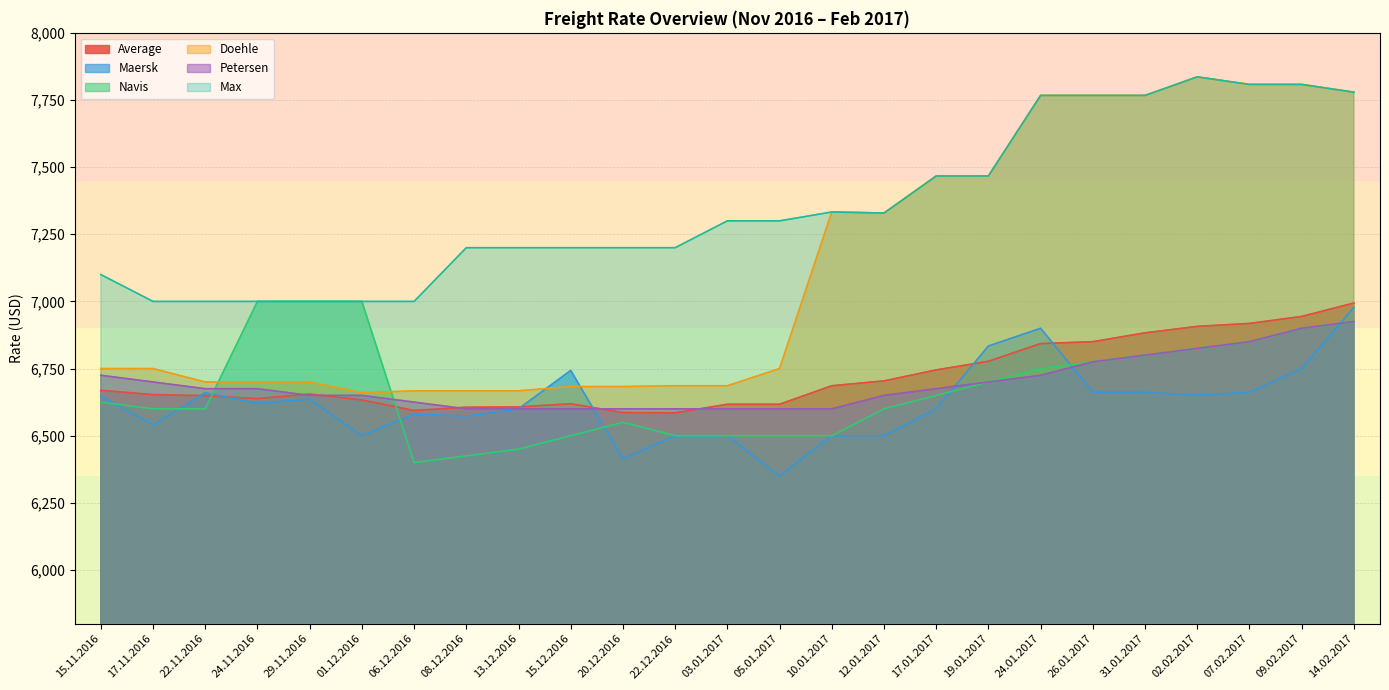

What position from the left is 24.11.2016?

4